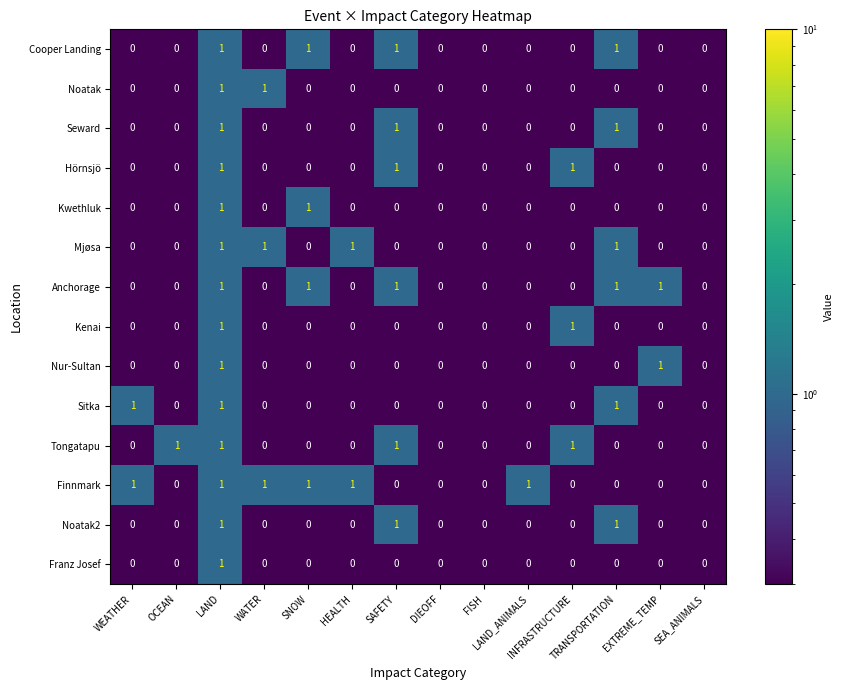

Count the Franz Josef values in the range 0 to 1.

14